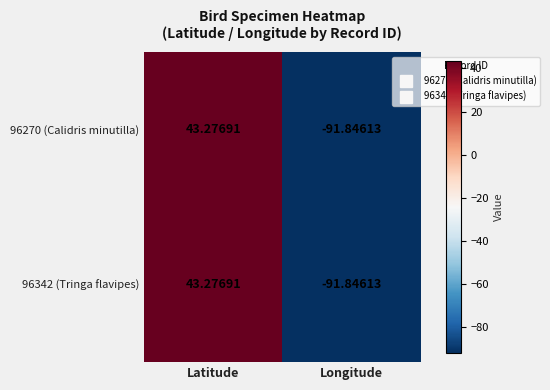

Is the value of 96270 (Calidris minutilla) at Longitude greater than the value of 96342 (Tringa flavipes) at Latitude?

No